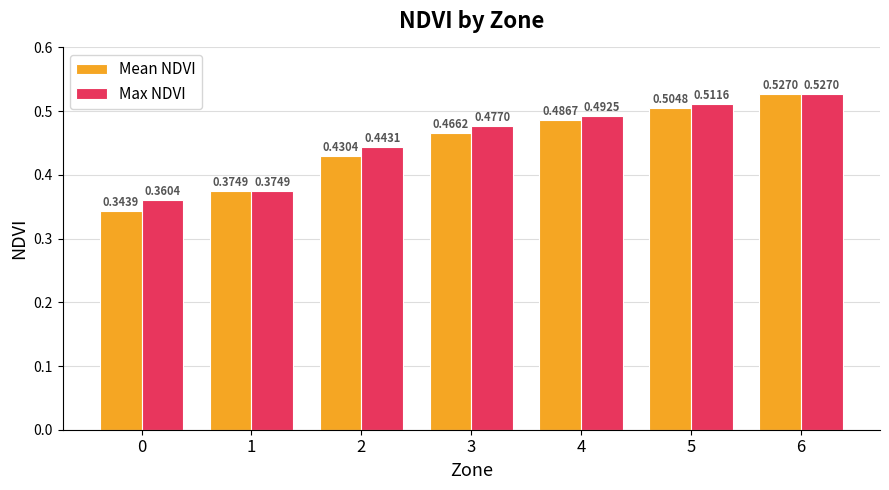

At which category is the sum across all series the highest?

6